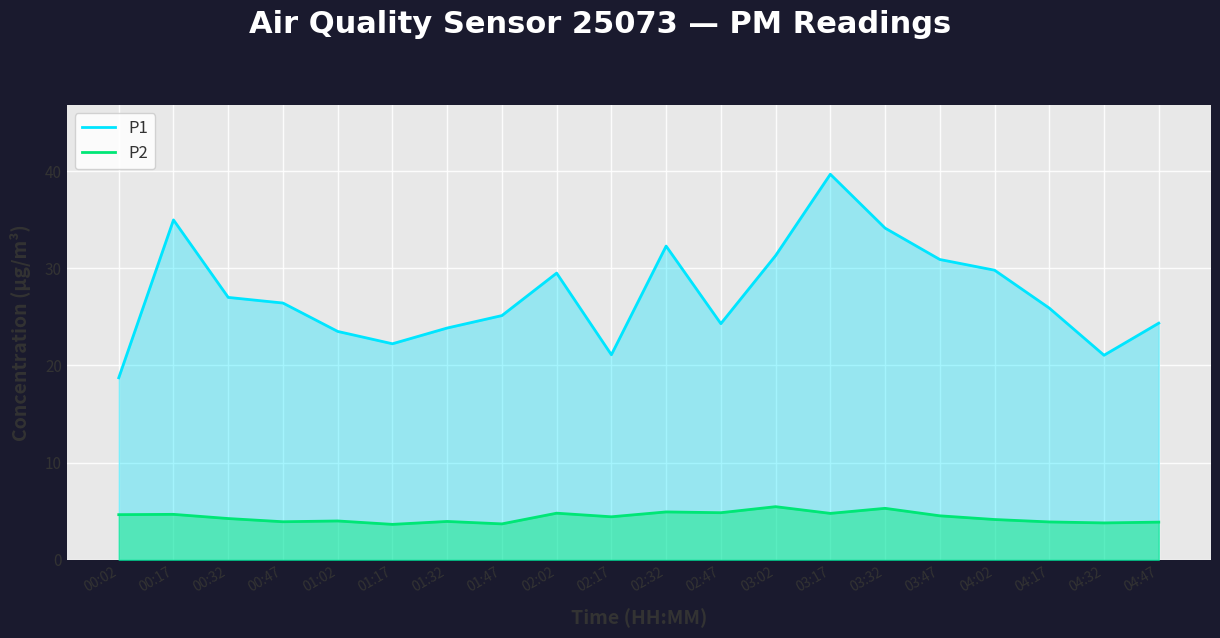

Rank the categories by P1 value from highest to lowest.

03:17, 00:17, 03:32, 02:32, 03:02, 03:47, 04:02, 02:02, 00:32, 00:47, 04:17, 01:47, 04:47, 02:47, 01:32, 01:02, 01:17, 02:17, 04:32, 00:02